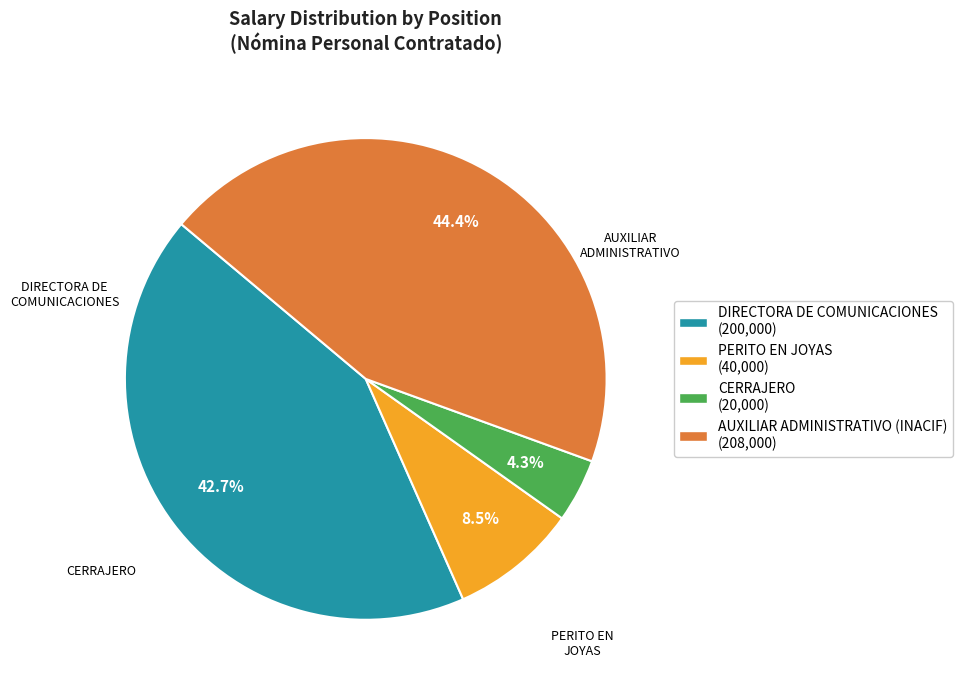

To the nearest percent, what is the difference between the largest and smallest slice percentages?

40%